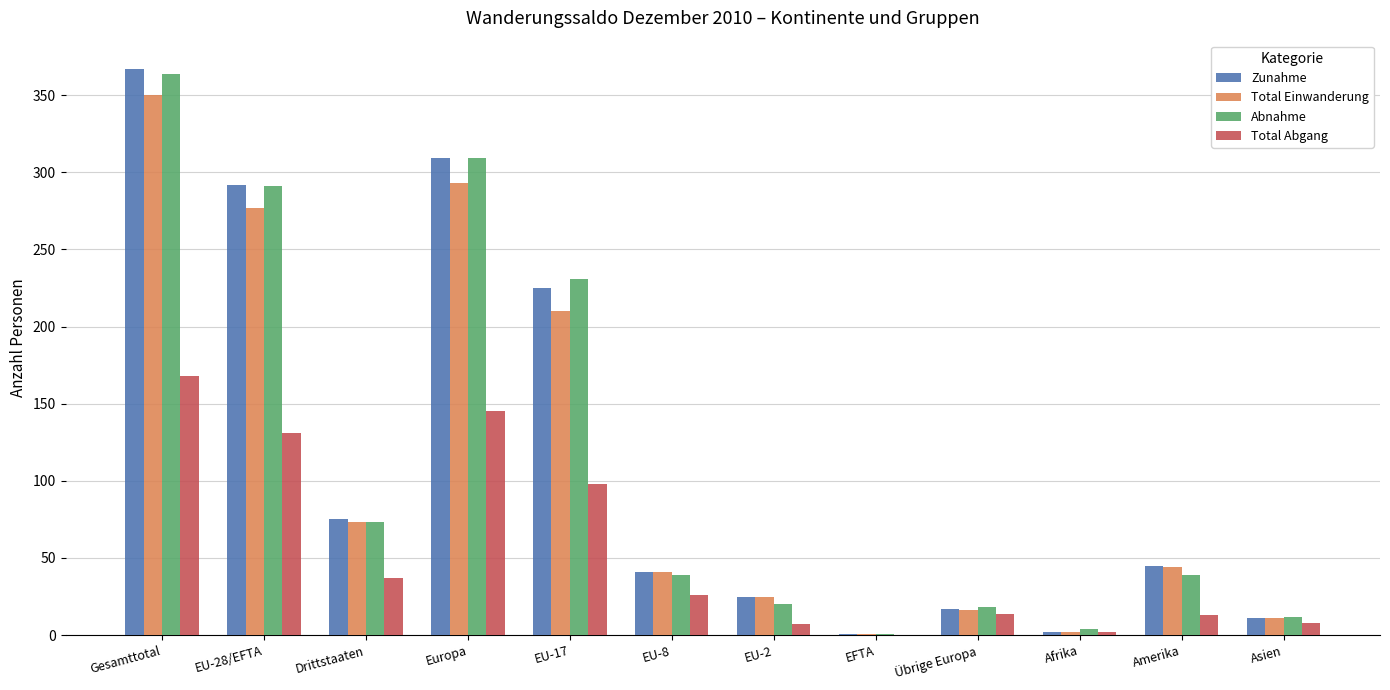

Between Europa and EU-8, which series saw the biggest shift?

Abnahme